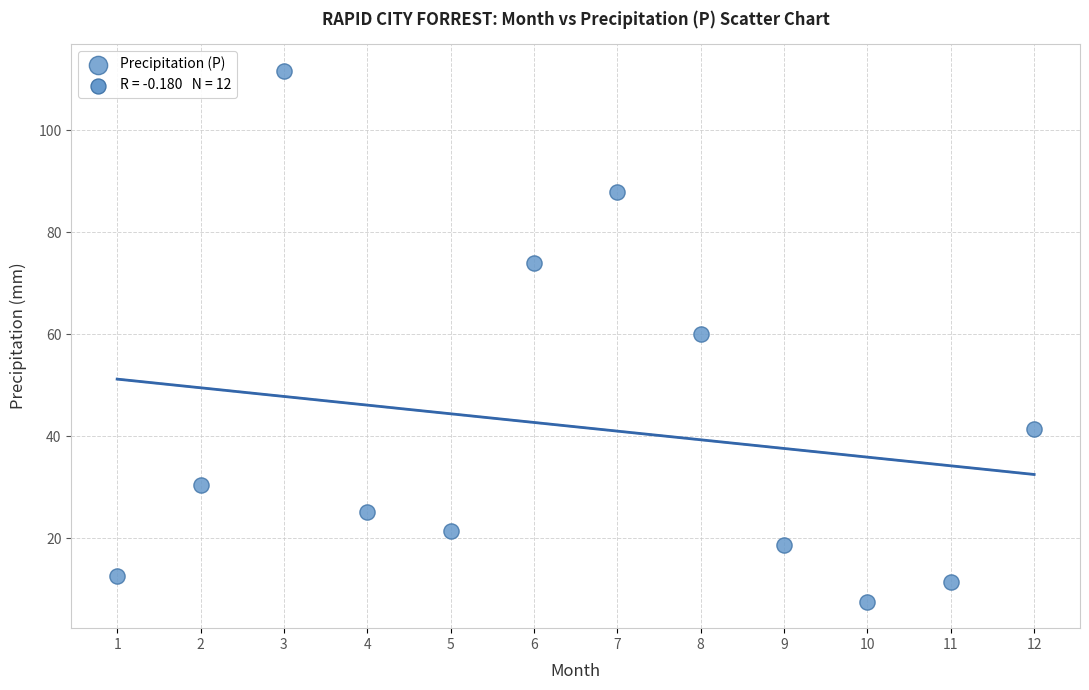

What is the average Y value?

41.9